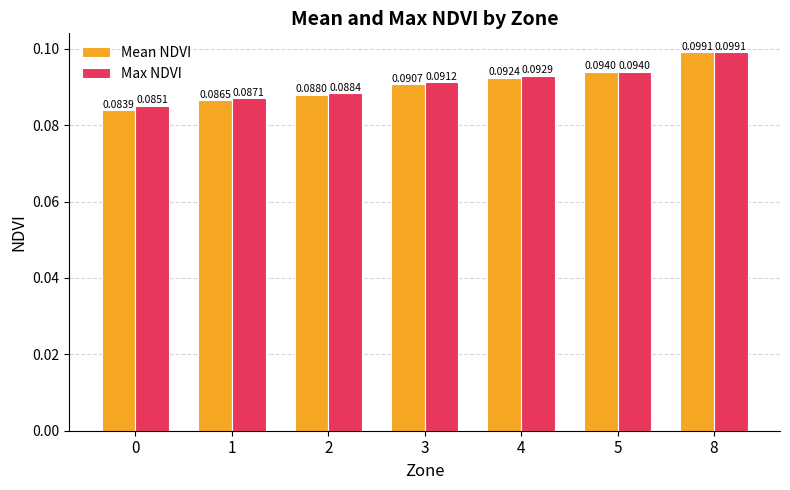

Which series has the widest spread of values?

Mean NDVI